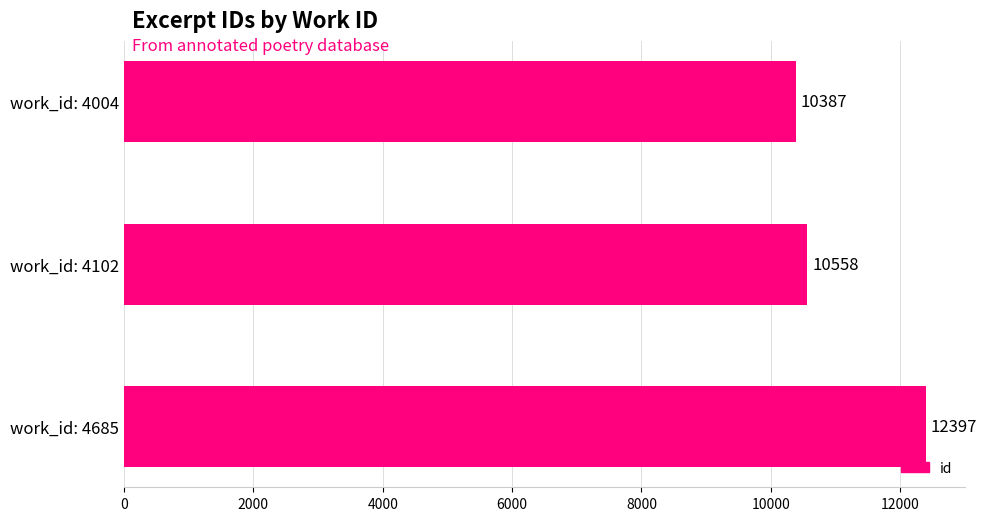

True or false: the data shows 14479 at work_id: 4102.

False